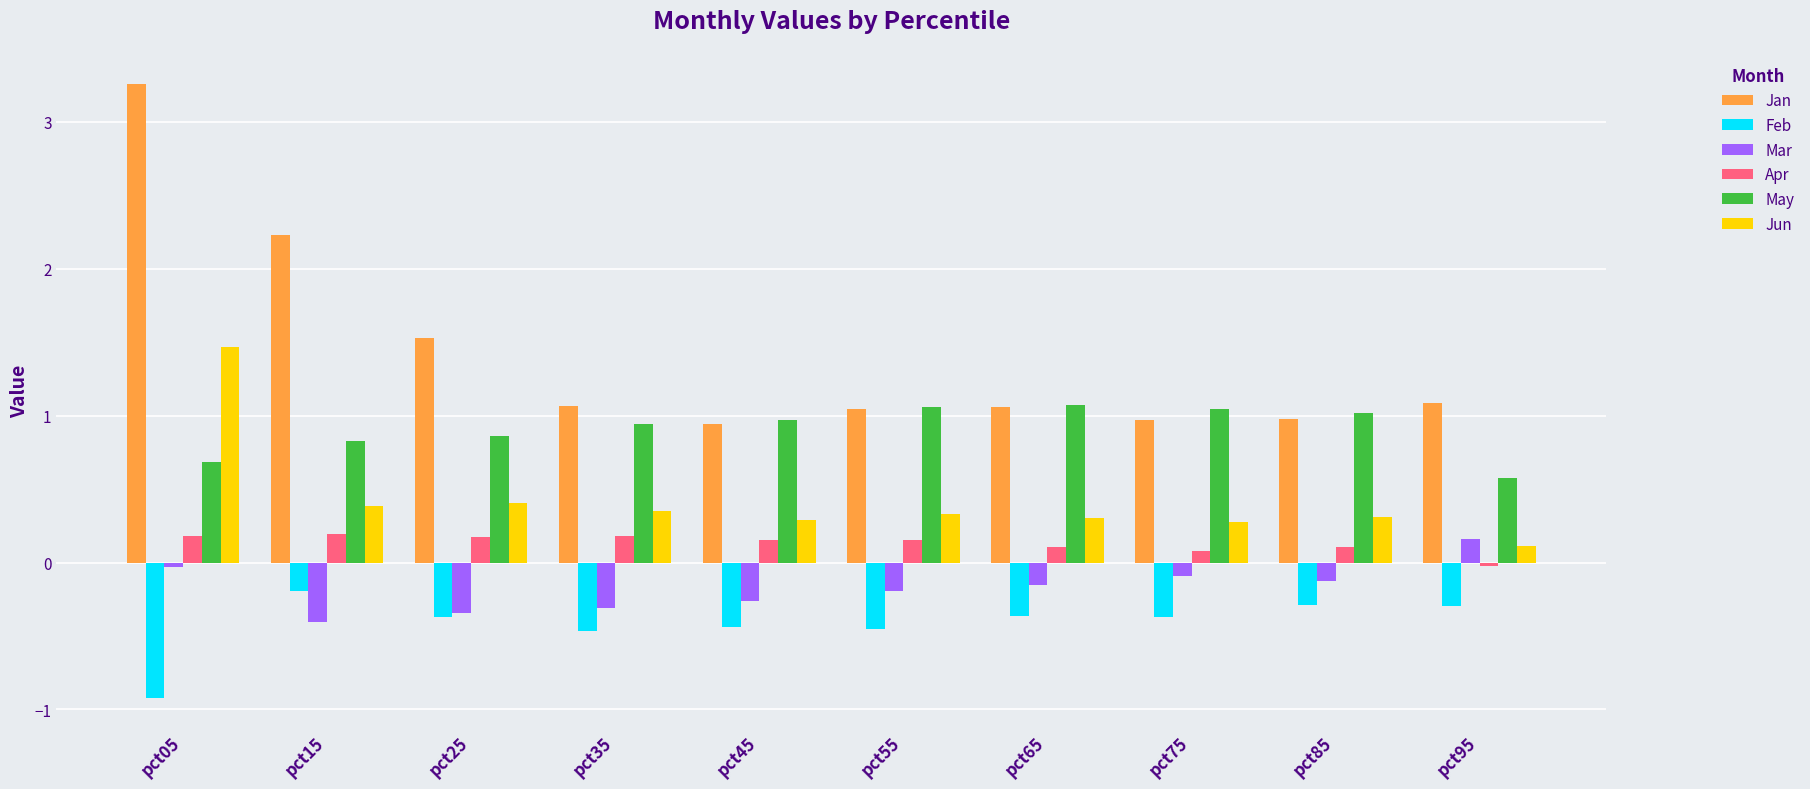

At which label does Mar reach its peak?

pct95